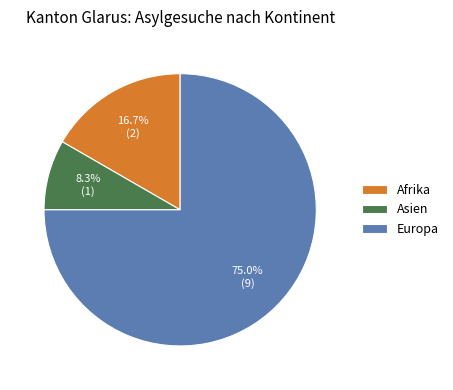

Count the number of slices in the pie.

3